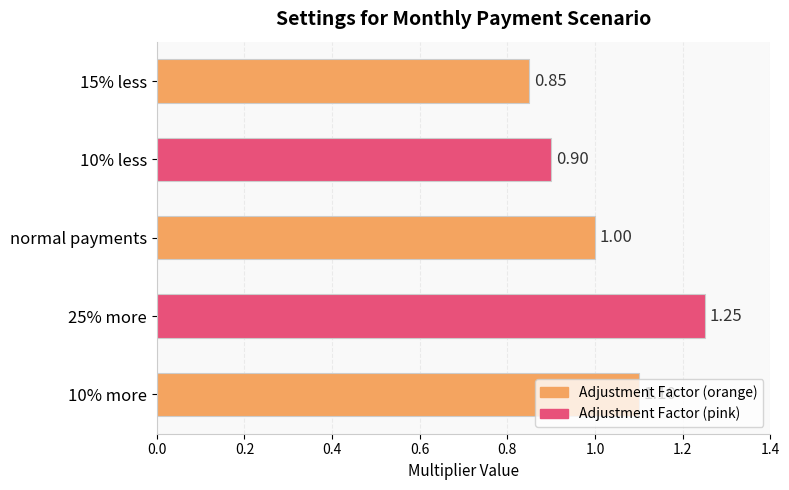

Which has a higher value, 15% less or 10% more?

10% more